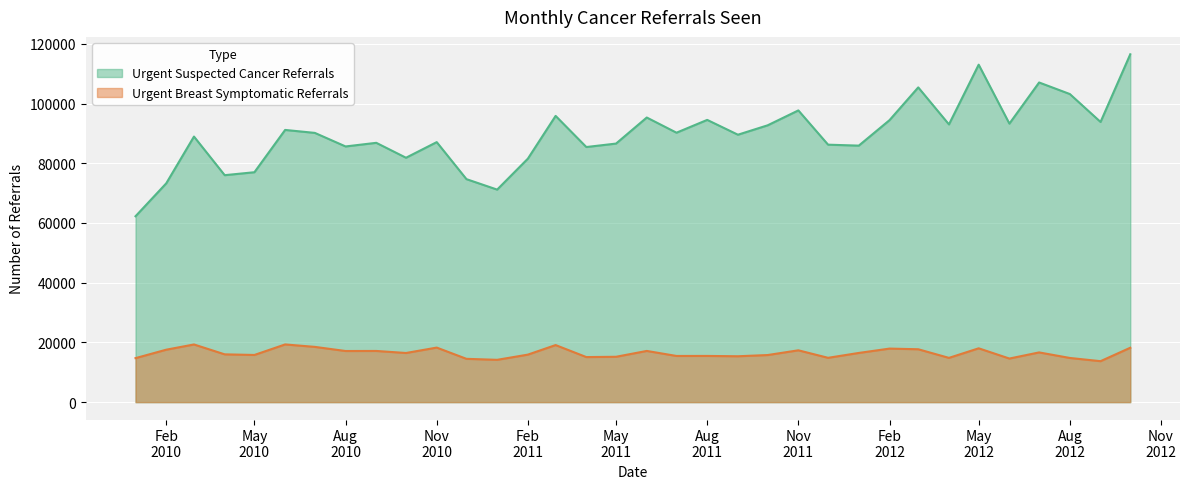

True or false: Urgent Suspected Cancer Referrals and Urgent Breast Symptomatic Referrals intersect in this chart.

False